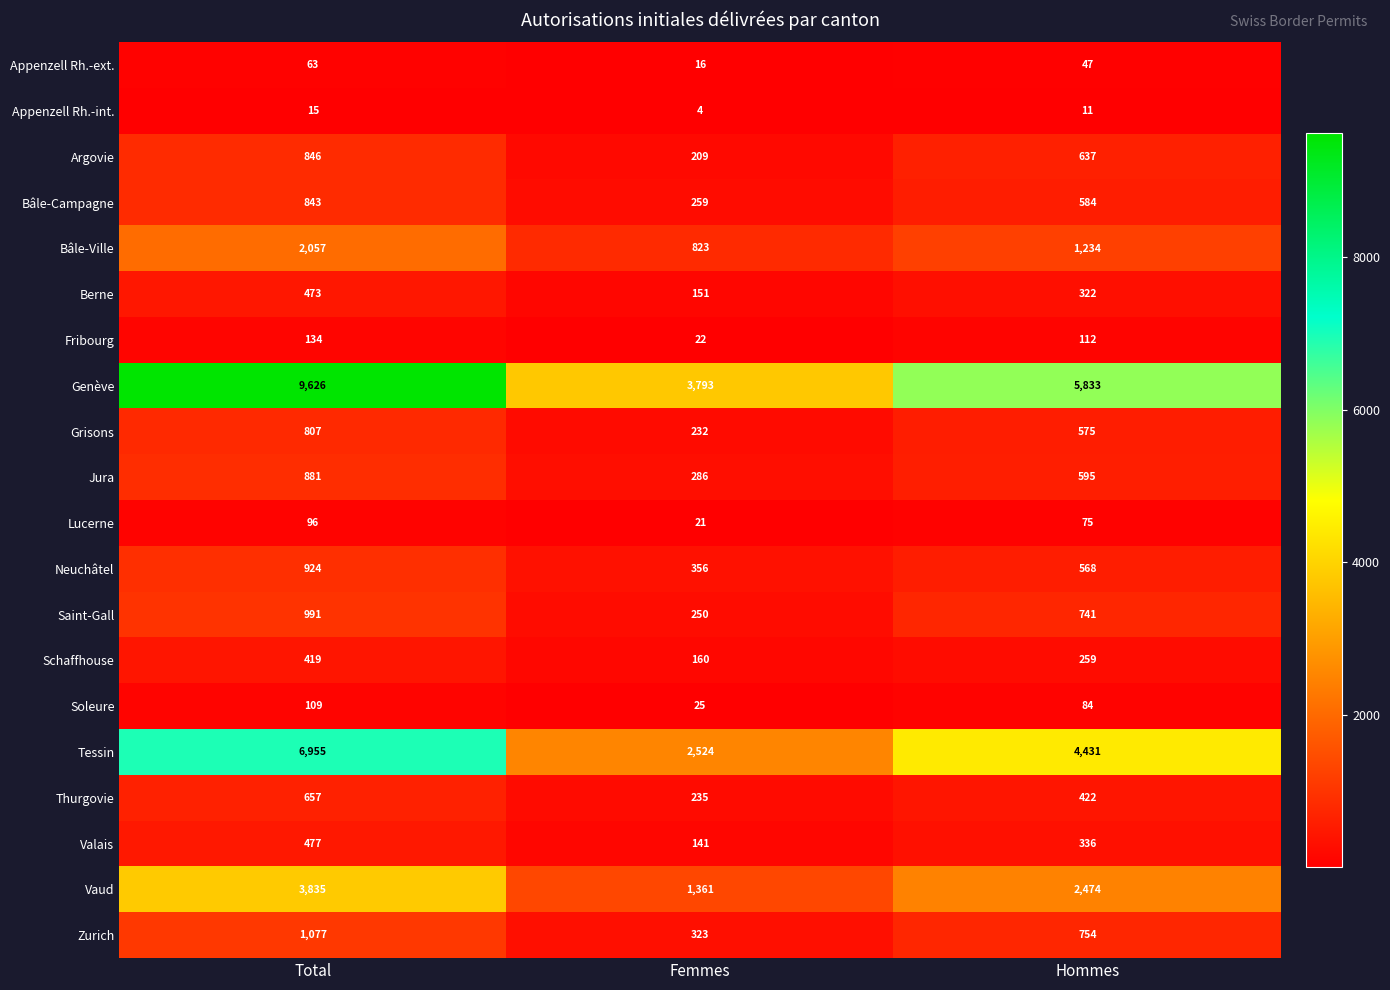

What is the sum of all Zurich values?

2154